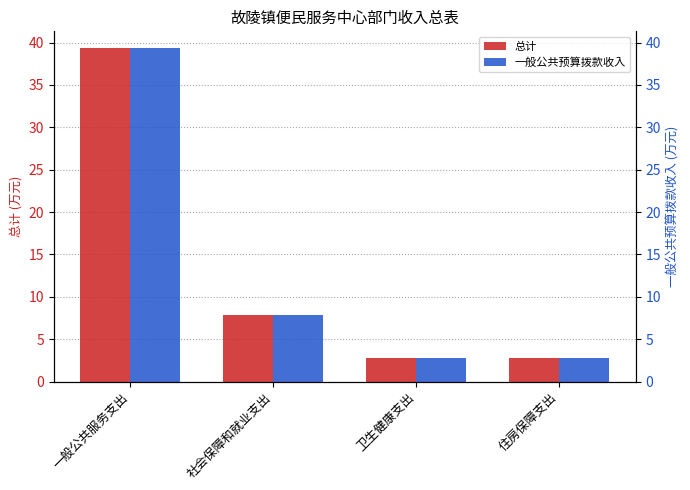

What are all the series names shown in the legend?

总计, 一般公共预算拨款收入